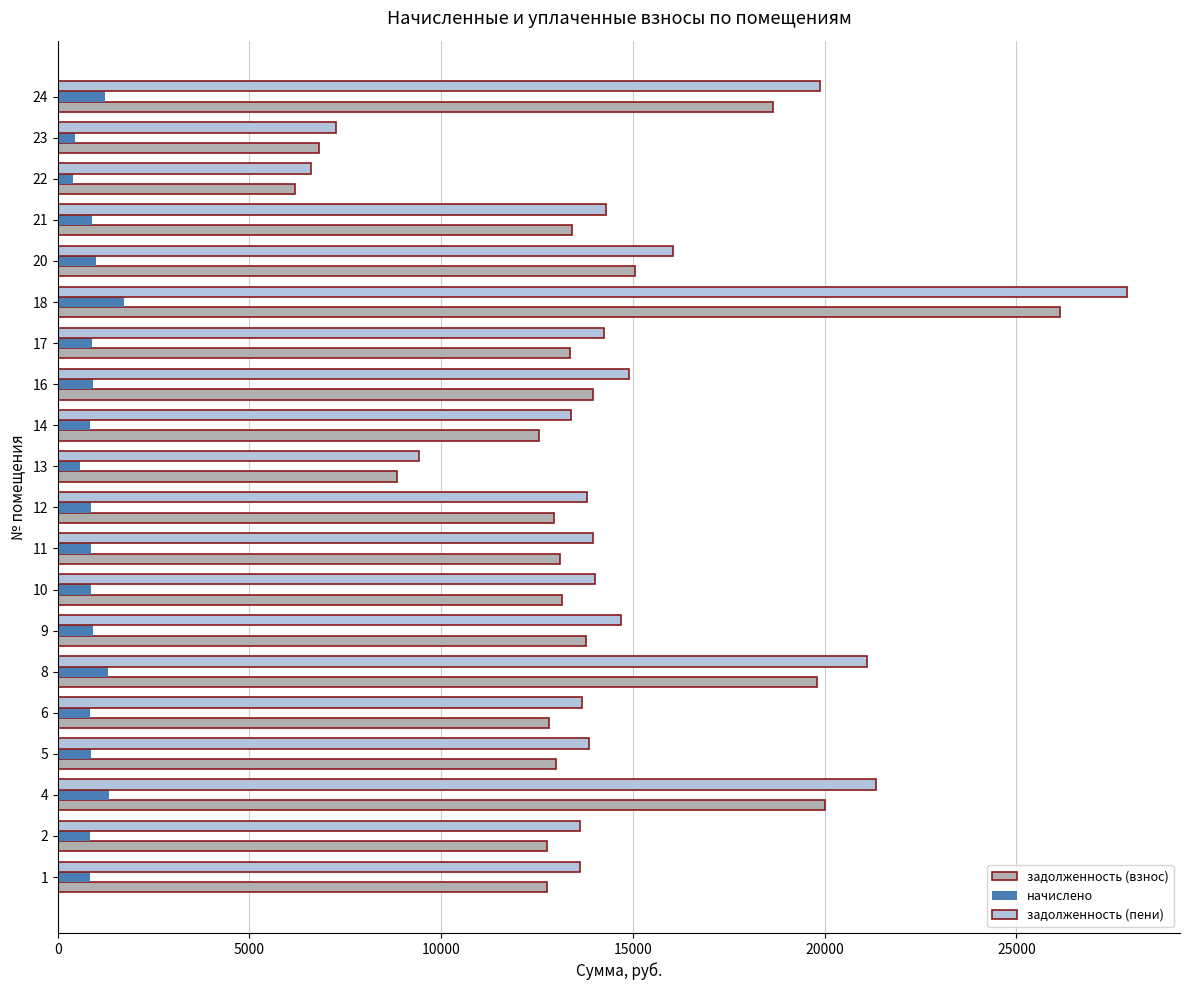

What are all the series names shown in the legend?

задолженность (взнос), начислено, задолженность (пени)